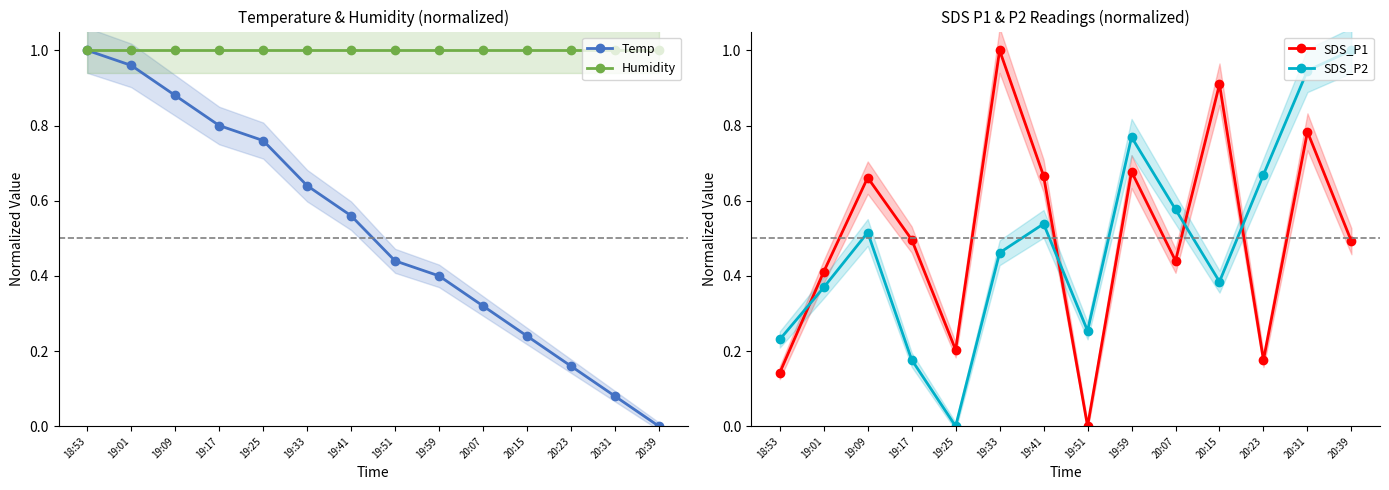

Between 18:53 and 19:09, which series saw the biggest shift?

SDS_P1